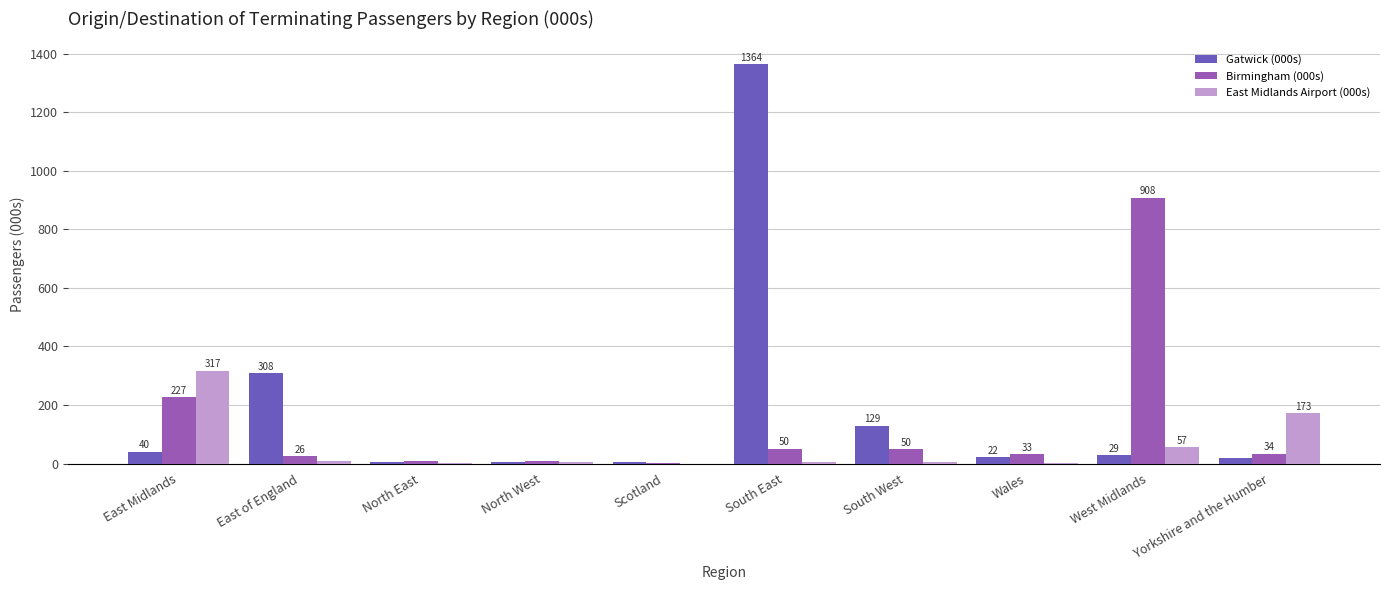

Where is Gatwick (000s) nearest to the value 683?

East of England